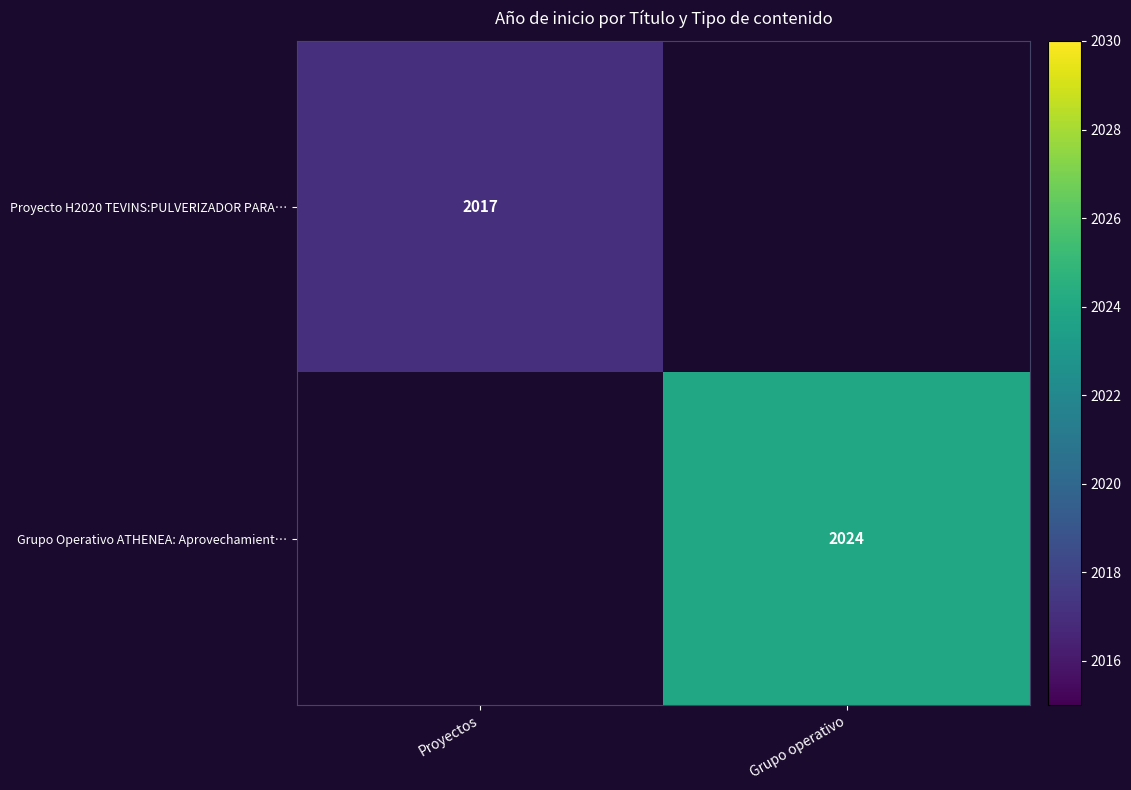

Is it true that Grupo Operativo ATHENEA: Aprovechamient… equals 2024 at Grupo operativo?

True